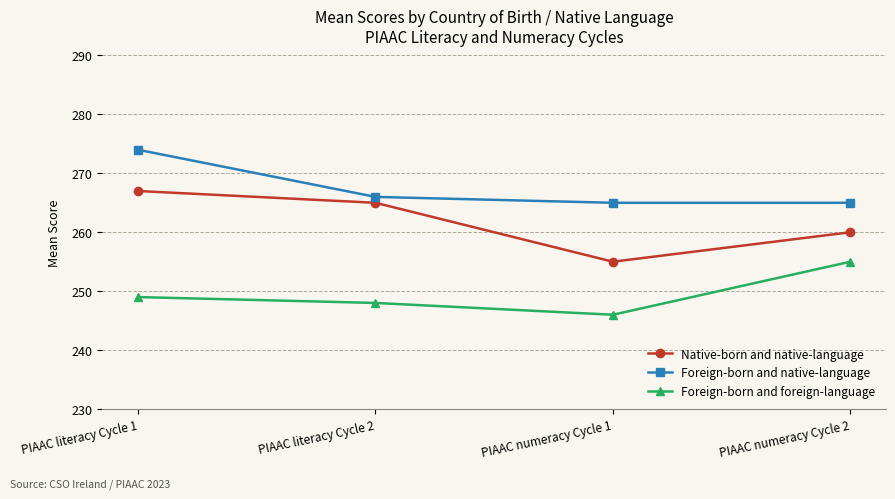

What is the total value across all series at PIAAC numeracy Cycle 1?

766